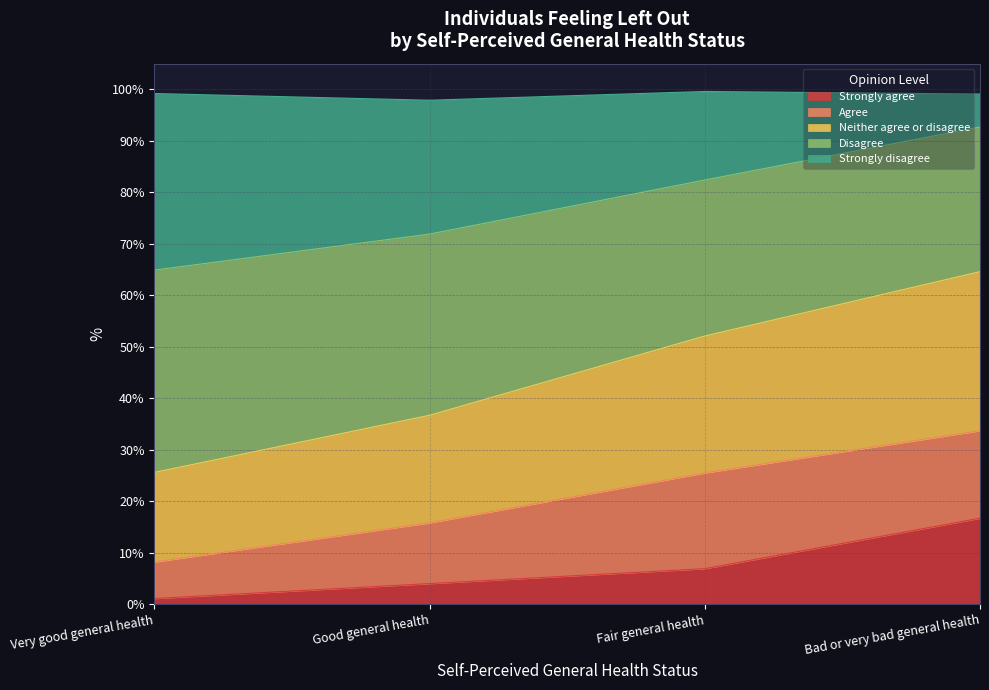

At which category is the sum across all series the highest?

Bad or very bad general health